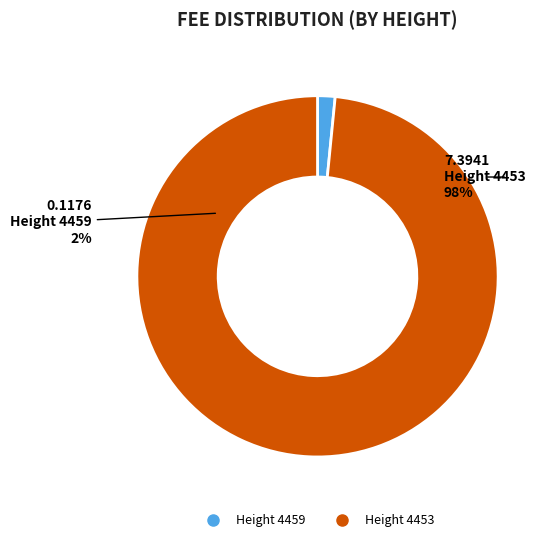

Count the number of slices in the pie.

2